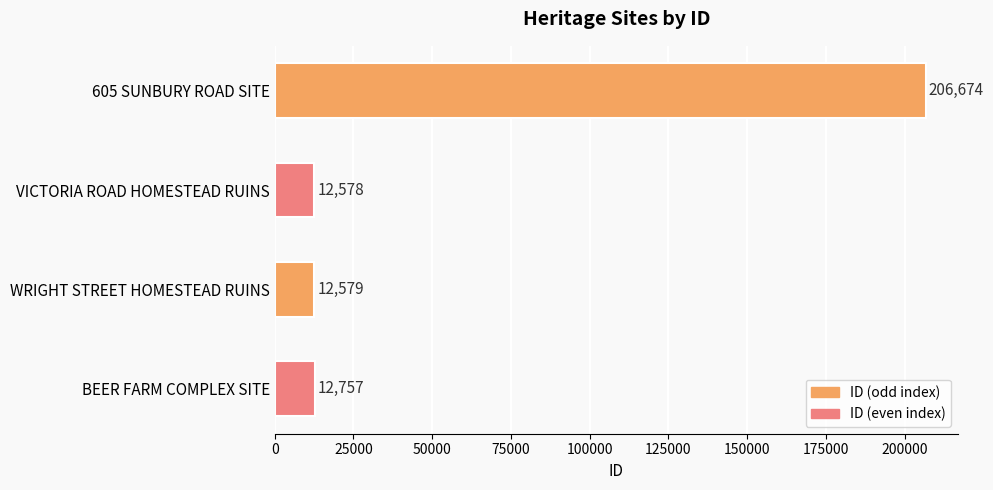

List the labels in order of value, largest first.

605 SUNBURY ROAD SITE, BEER FARM COMPLEX SITE, WRIGHT STREET HOMESTEAD RUINS, VICTORIA ROAD HOMESTEAD RUINS